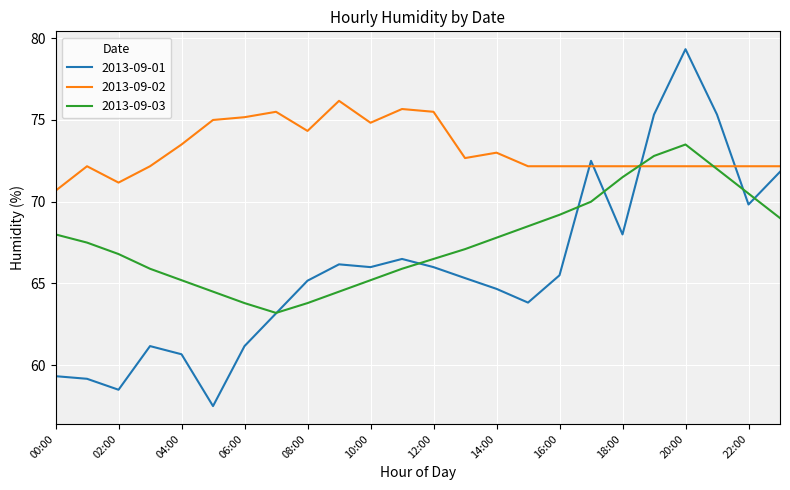

What is the minimum value shown in the chart?

57.5